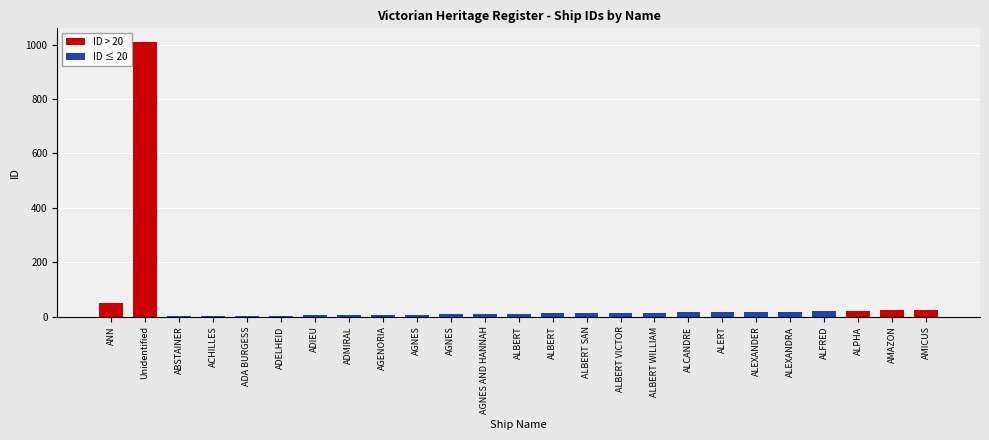

True or false: the data shows 73 at ANN.

False